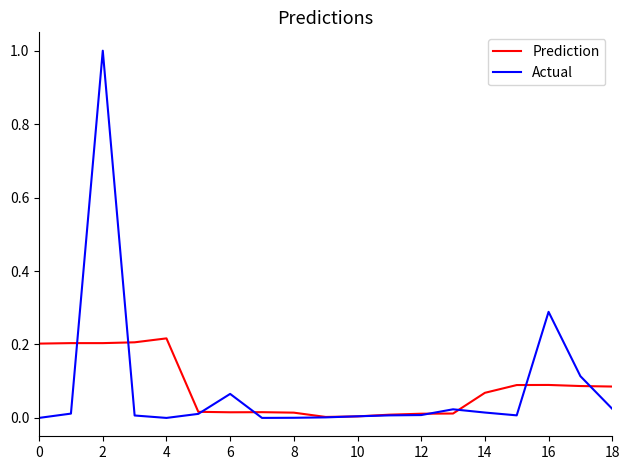

Which series has the widest spread of values?

Actual